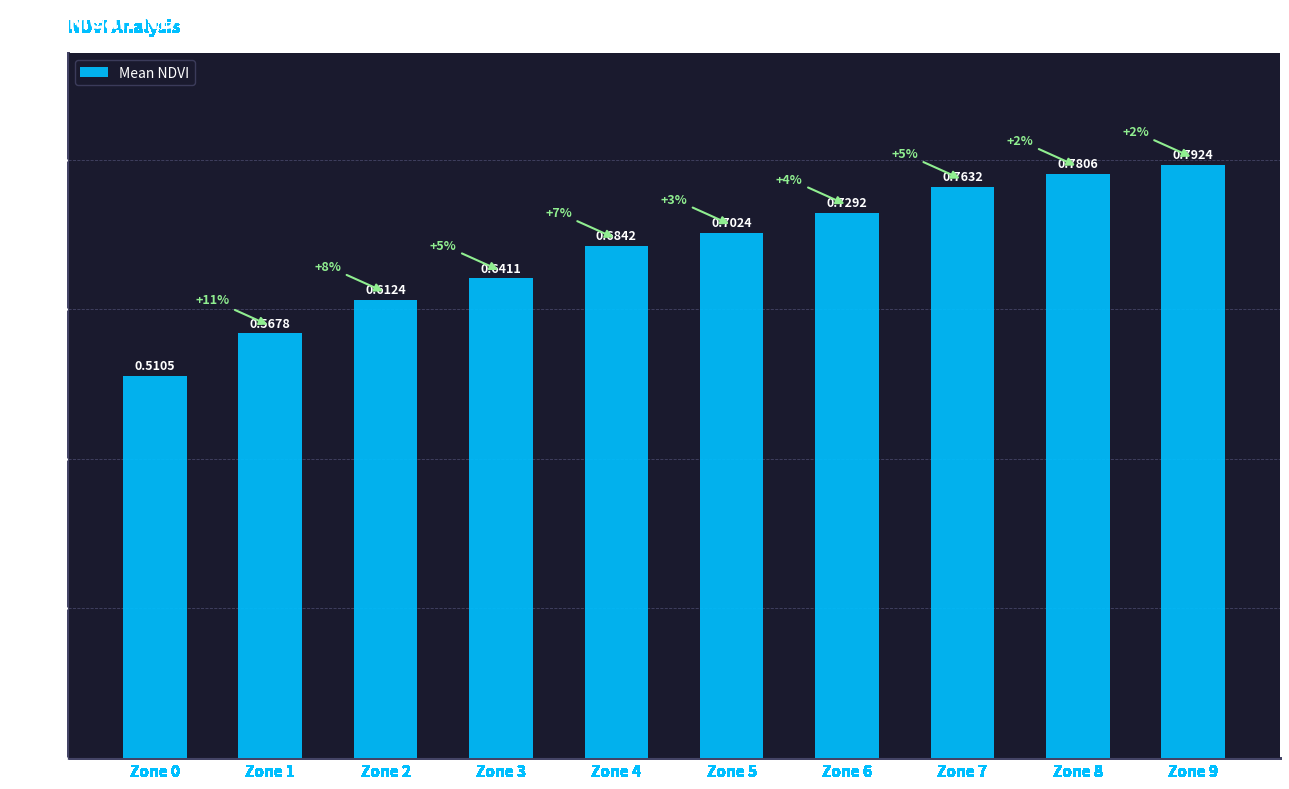

List the labels in order of value, smallest first.

Zone 0, Zone 1, Zone 2, Zone 3, Zone 4, Zone 5, Zone 6, Zone 7, Zone 8, Zone 9